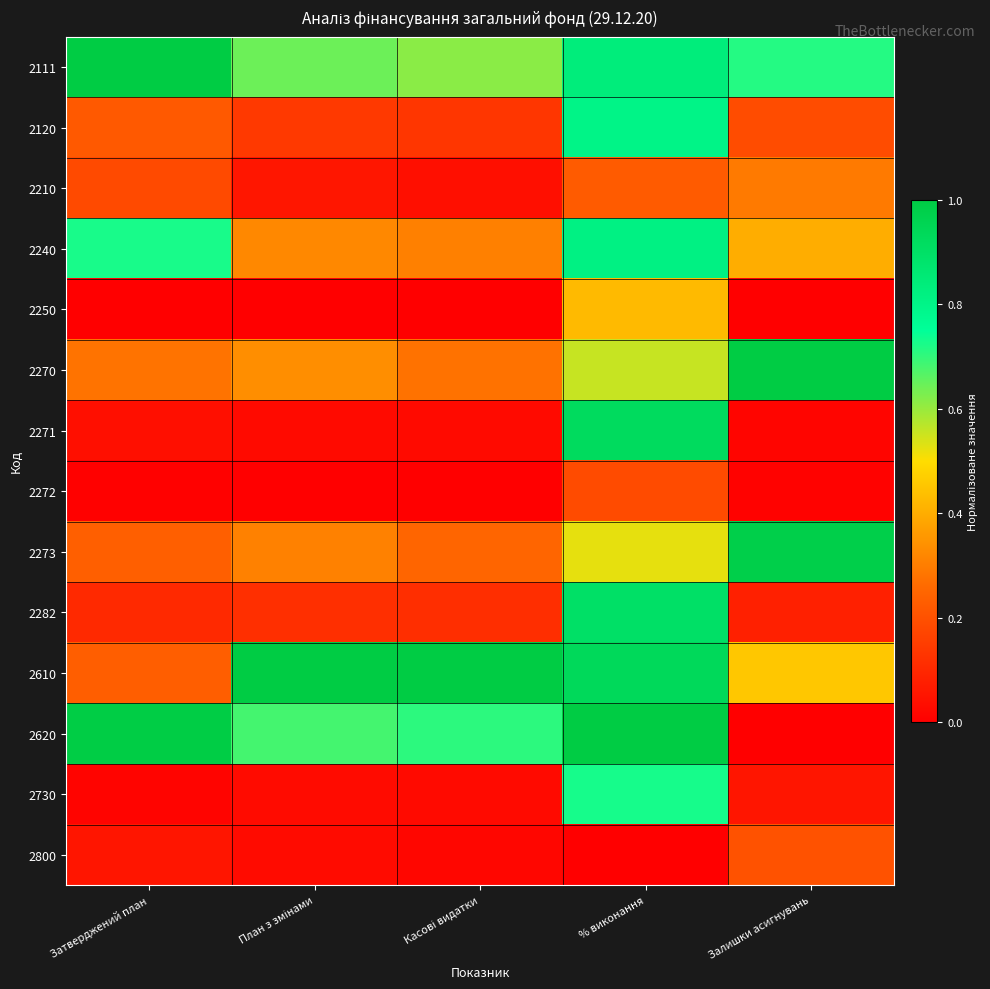

What is the spread (max minus min) of values at План з змінами?

1.0